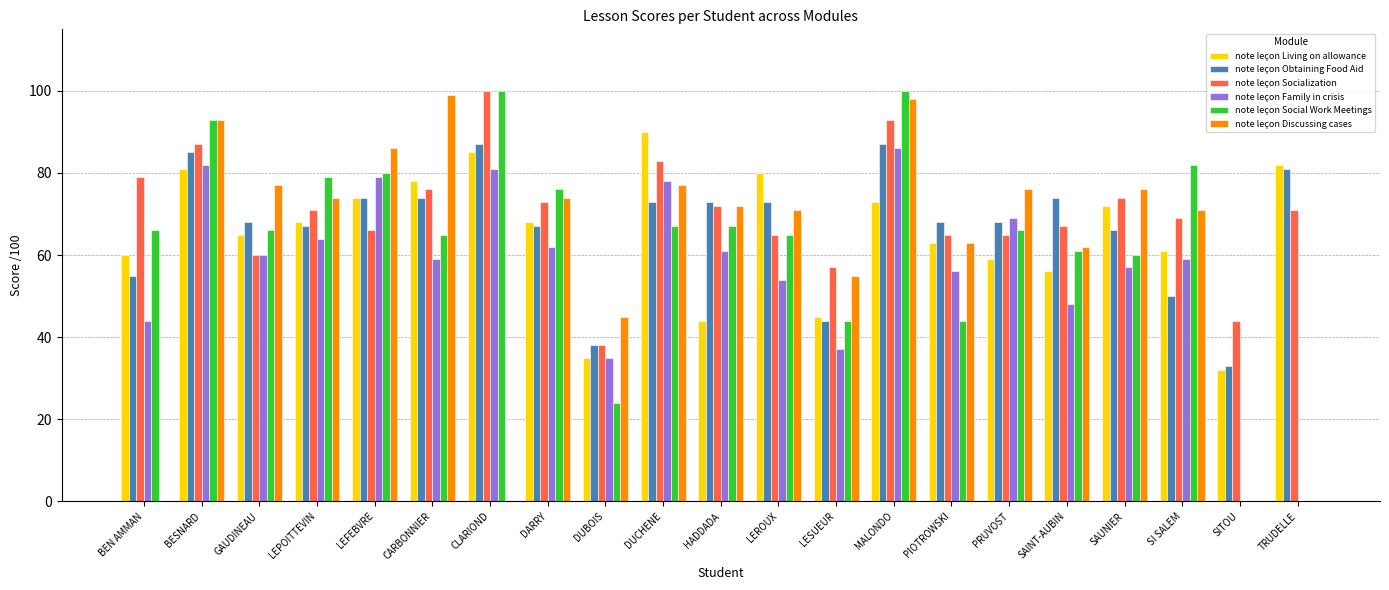

What is the sum of the note leçon Family in crisis values at DUBOIS and SAUNIER?

92